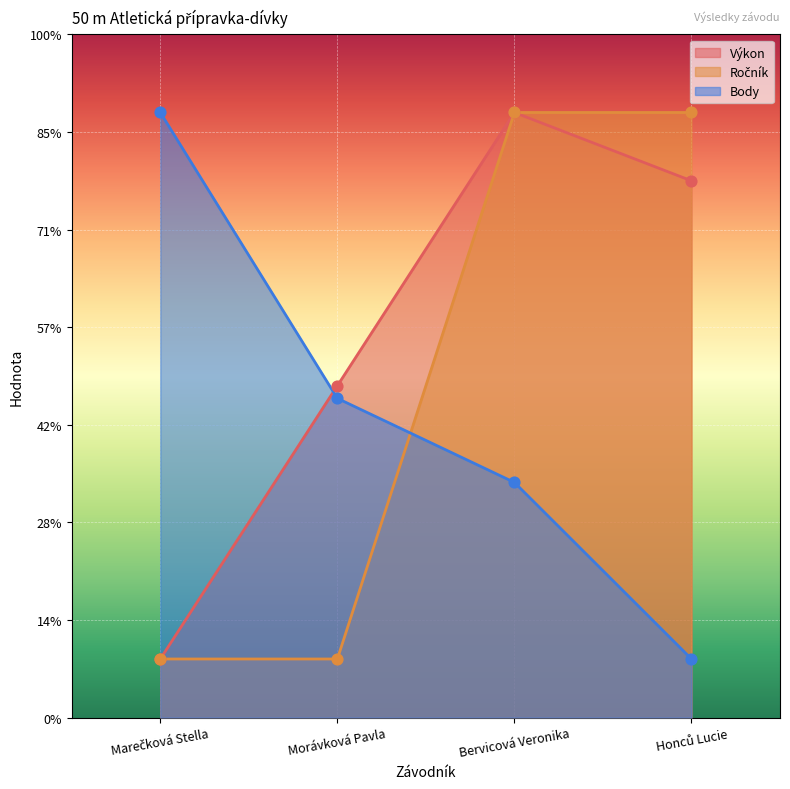

Which series has the largest total across all categories?

Výkon